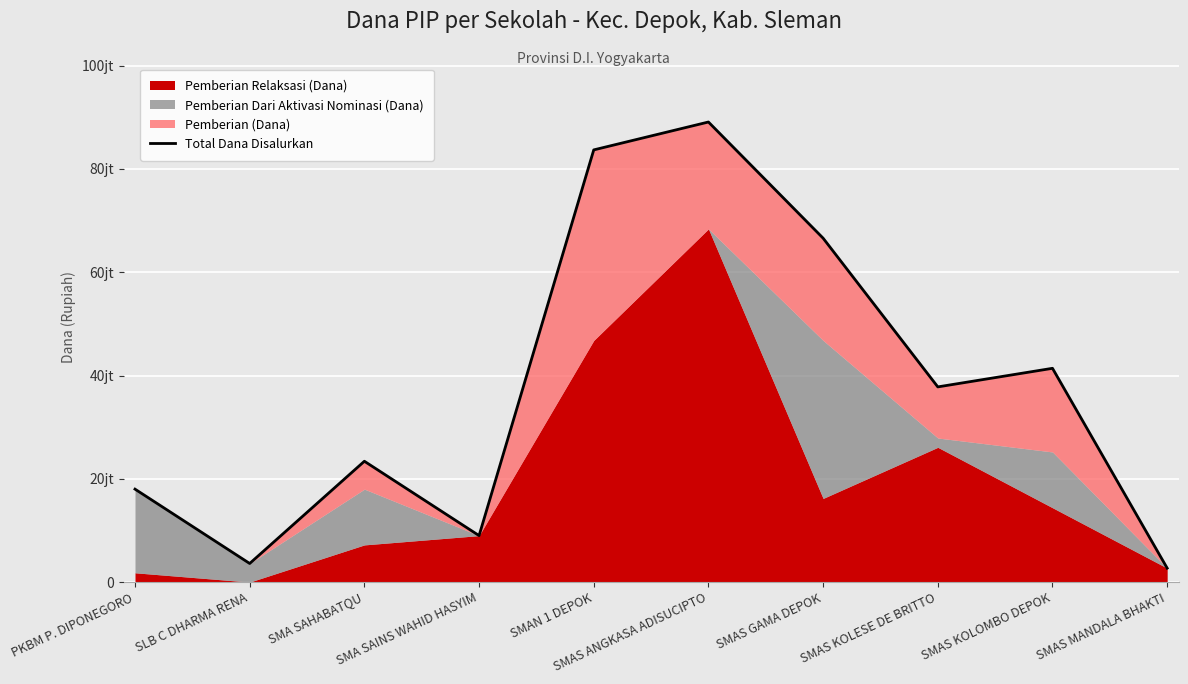

At which category does the chart reach its peak across all series?

SMAS ANGKASA ADISUCIPTO